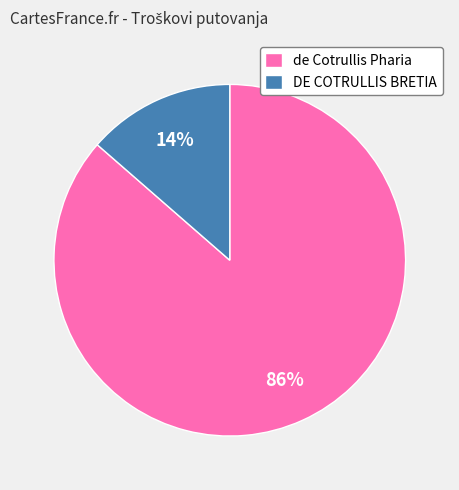

Combined, do DE COTRULLIS BRETIA and de Cotrullis Pharia account for over 50%?

Yes